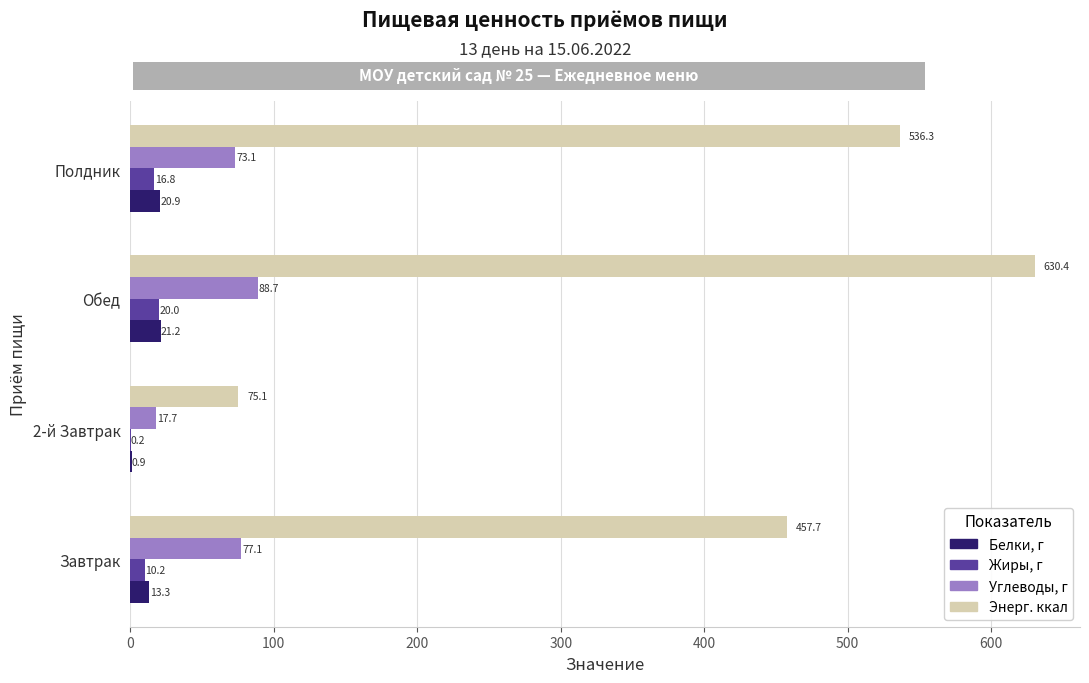

At which category does the chart reach its peak across all series?

Обед